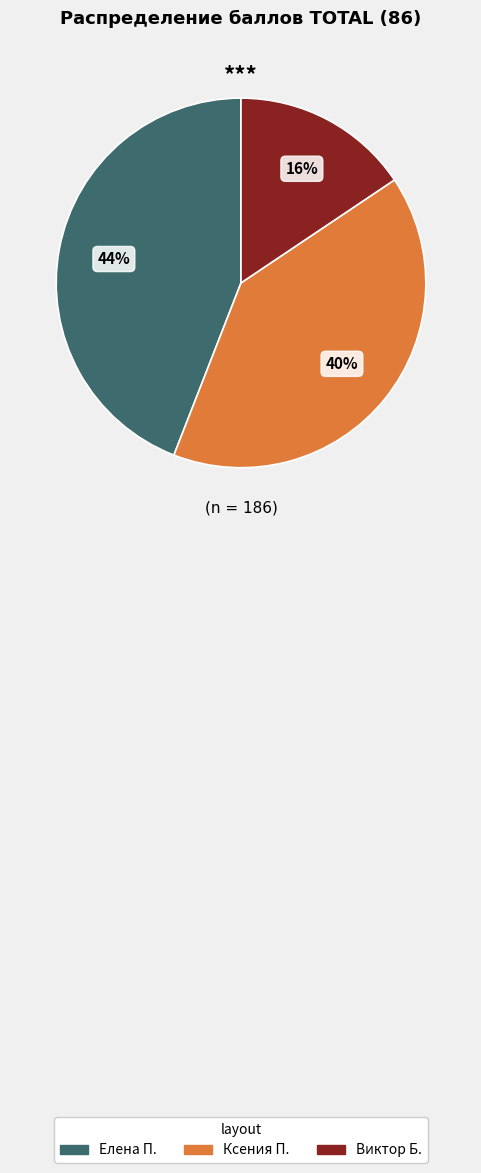

The Виктор Б. slice represents 16% of the pie. True or false?

True